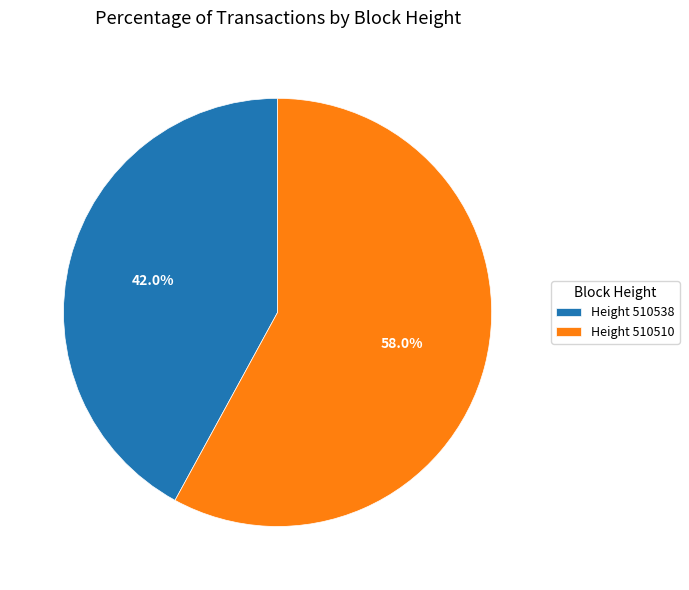

Approximately how many times larger is the value at Height 510538 compared to Height 510510?

0.7